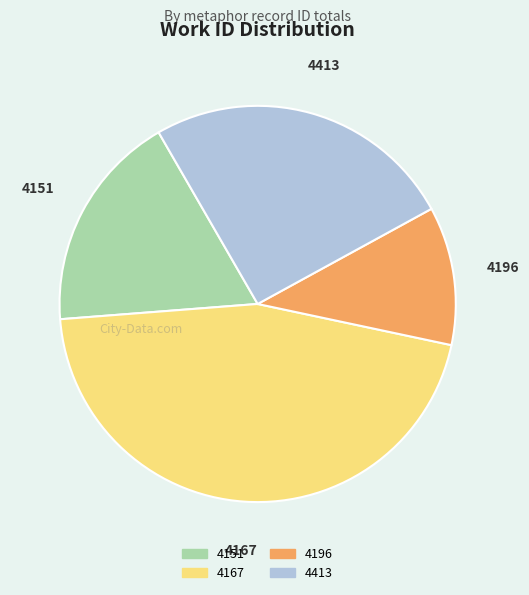

What is the largest slice in the pie chart?

4167